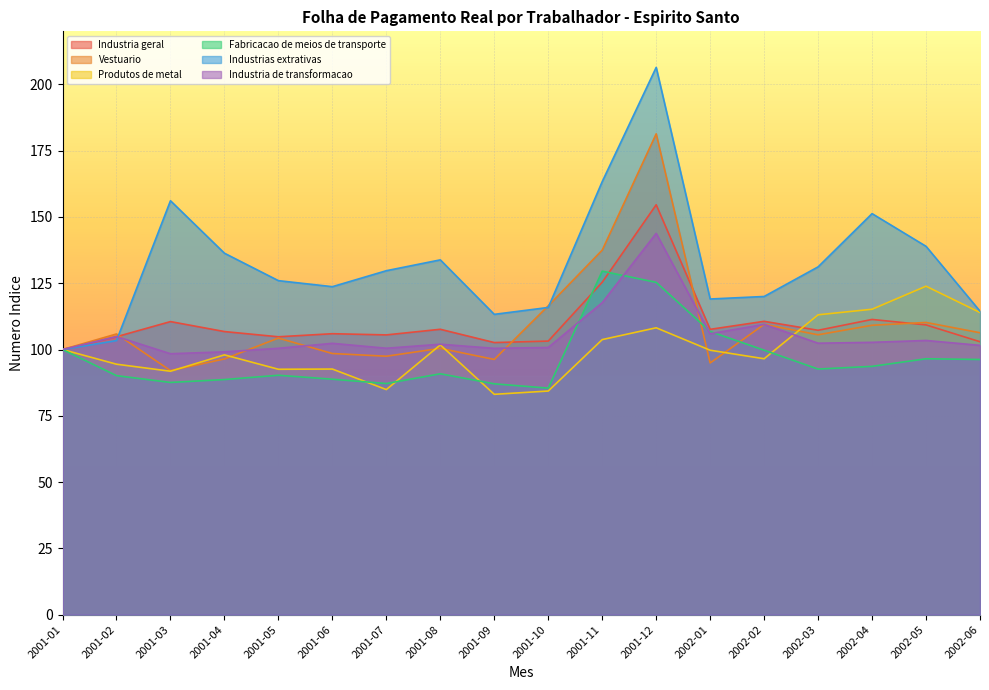

What is the total value across all series at 2001-10?

606.1